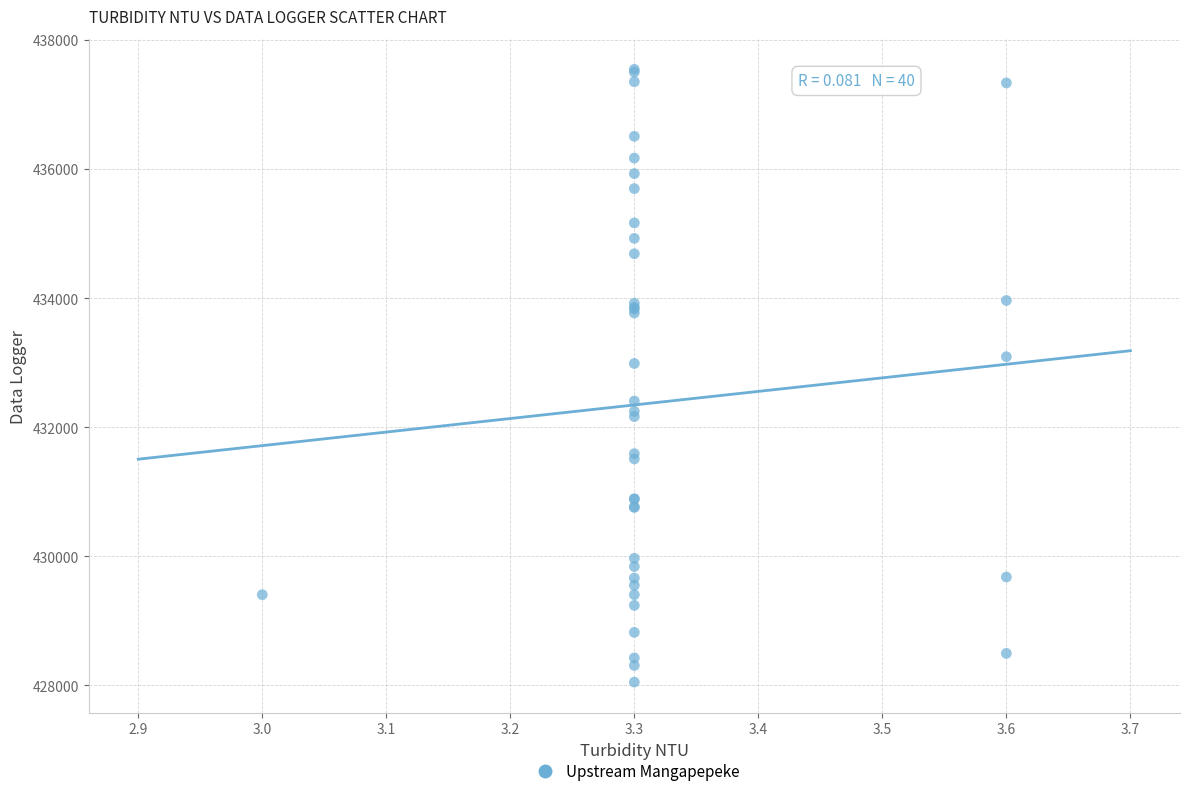

What Y value in the scatter plot is closest to 432797?

432987.3